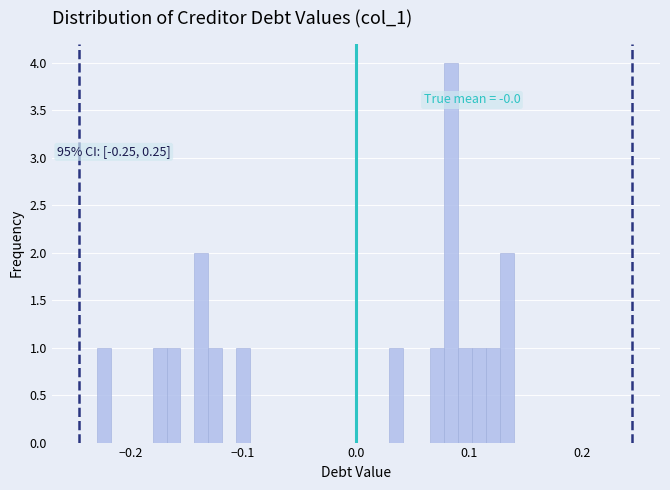

Around what value on the x-axis is the tallest bar? Give the approximate position of its centre, as read against the axis.

0.08